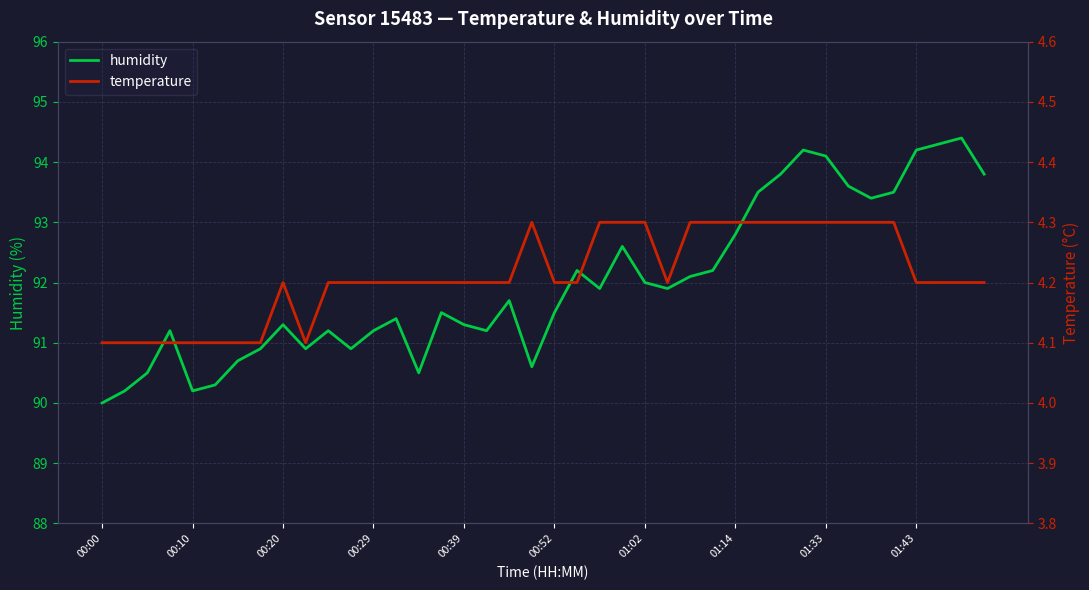

Which series has the widest spread of values?

humidity